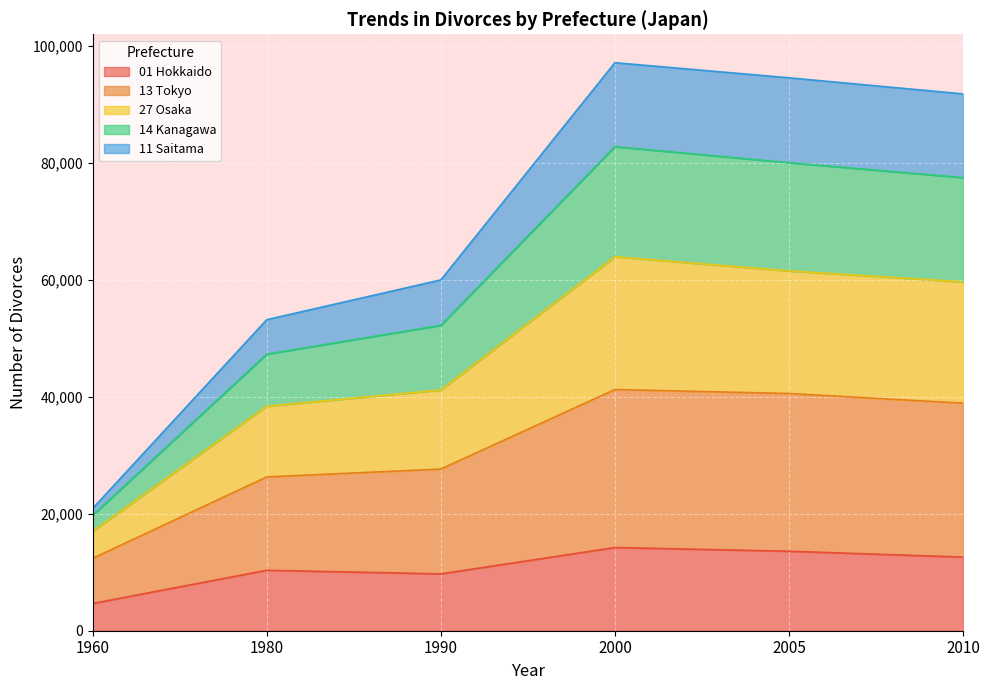

True or false: 11 Saitama has more than 2 points higher than both neighbors.

False